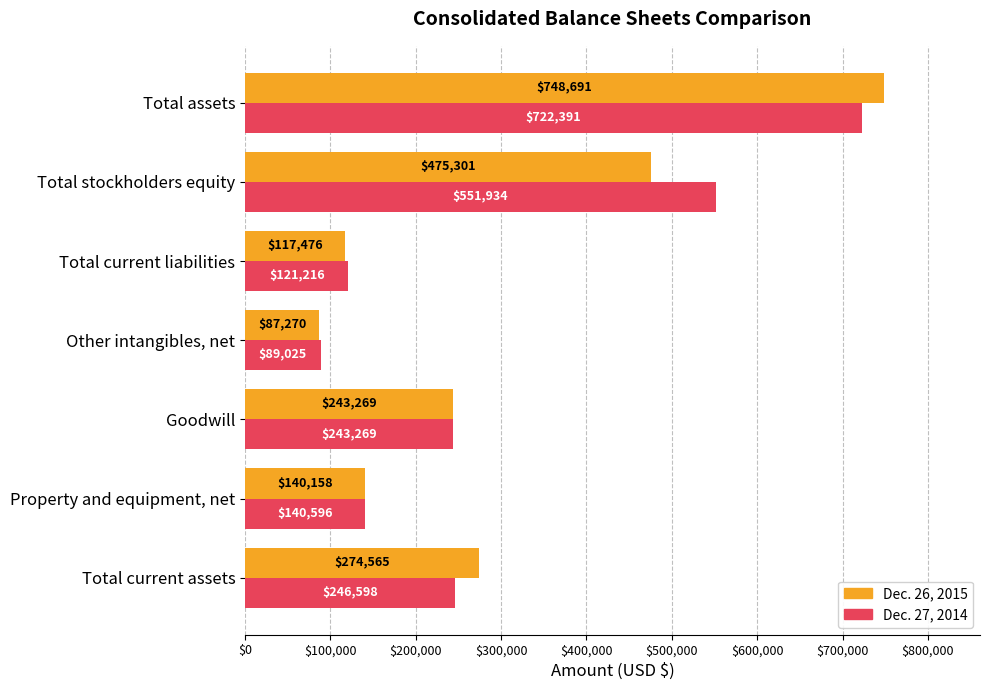

What is the minimum value for Dec. 27, 2014?

89025